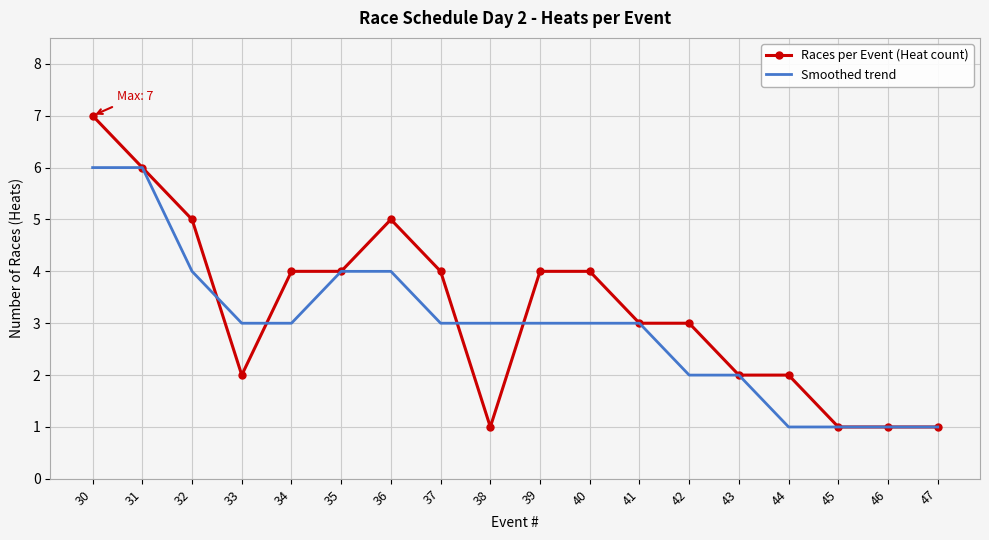

Reading left to right, what are all the values shown in this chart?

Races per Event (Heat count): 7	6	5	2	4	4	5	4	1	4	4	3	3	2	2	1	1	1
Smoothed trend: 6	6	4	3	3	4	4	3	3	3	3	3	2	2	1	1	1	1